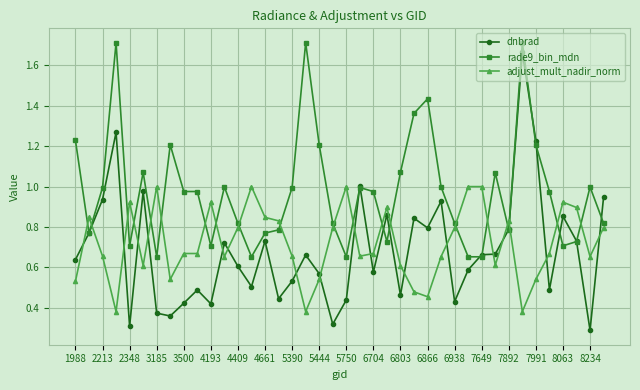

True or false: rade9_bin_mdn has more than 2 interior local peaks.

True